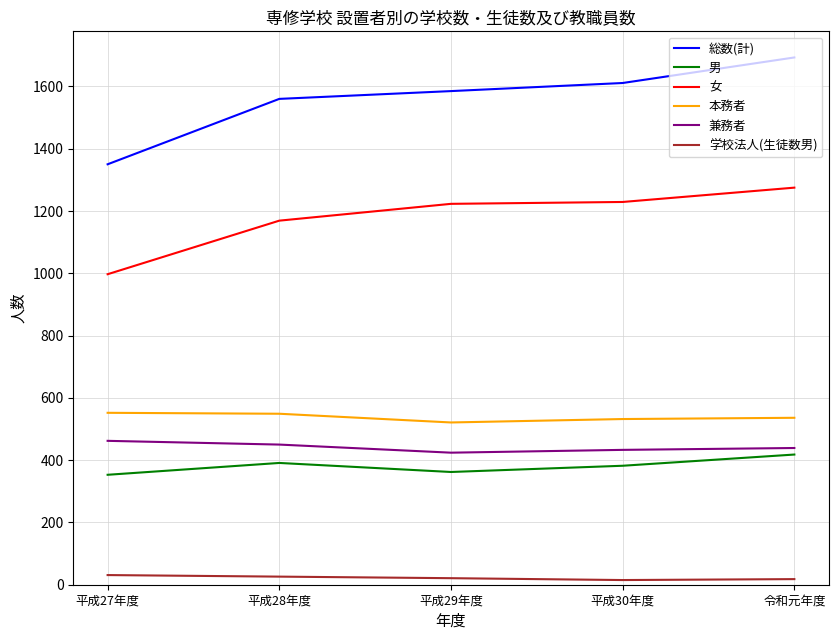

At which category is the sum across all series the highest?

令和元年度